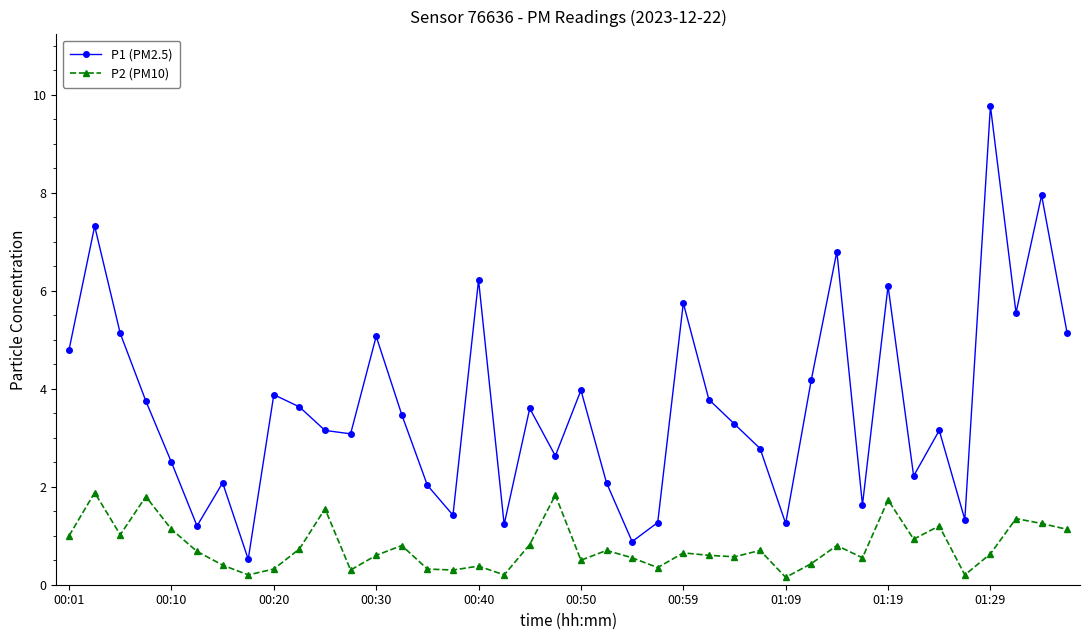

What is the difference between the second highest and minimum values in the P1 (PM2.5) series?

7.4